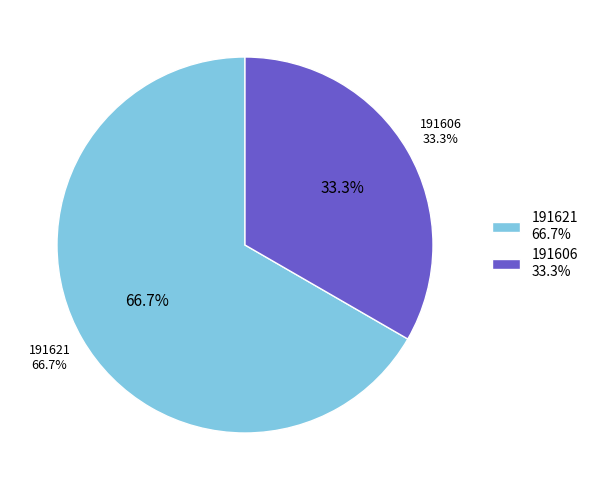

Does 191621 account for over 50% of the chart?

Yes